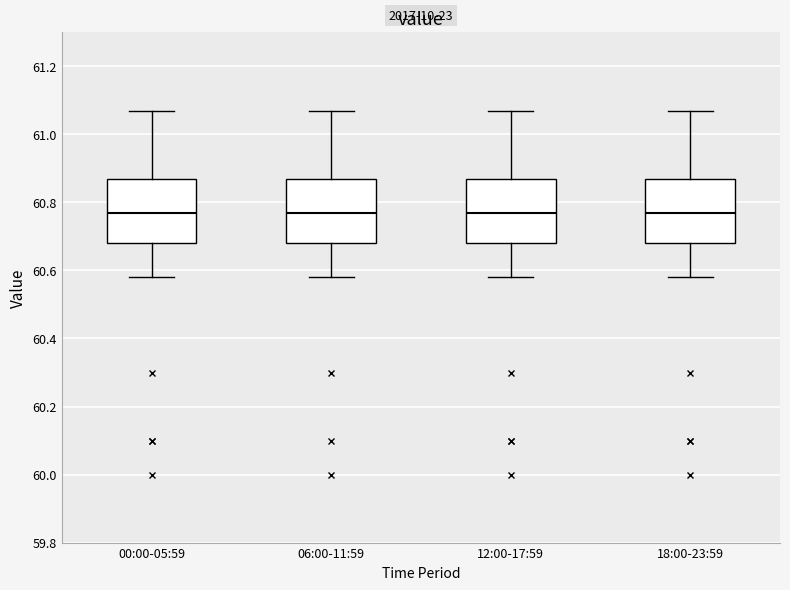

Reading left to right, transcribe this box plot: for each box, give where its median line is, the range the box spans, and where its two whiskers end, as read against the y-axis. The values are not printed on the chart, so give them approximately, as read against the axis.

00:00-05:59: median 60.78, box 60.68 to 60.88, whiskers 60.58 to 61.08
06:00-11:59: median 60.78, box 60.68 to 60.88, whiskers 60.58 to 61.08
12:00-17:59: median 60.78, box 60.68 to 60.88, whiskers 60.58 to 61.08
18:00-23:59: median 60.78, box 60.68 to 60.88, whiskers 60.58 to 61.08